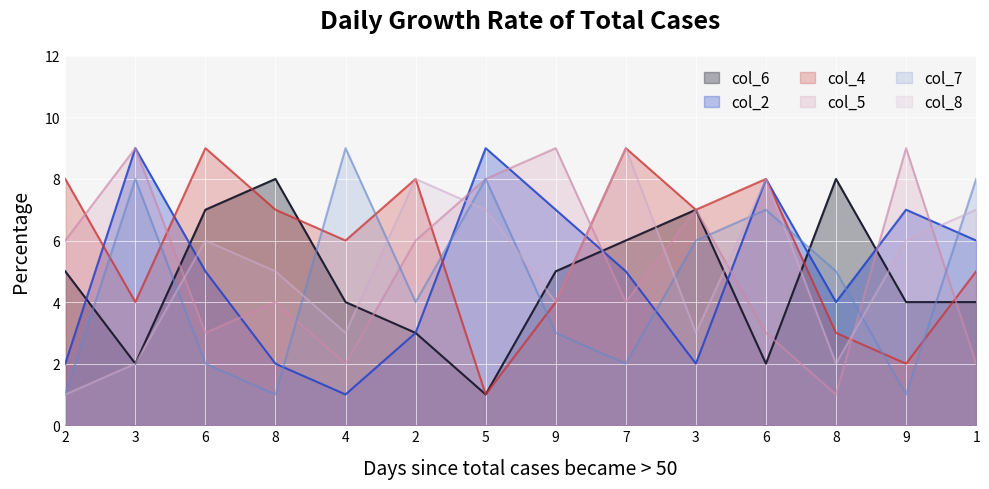

What is the difference between the maximum and minimum values in the col_8 series?

8